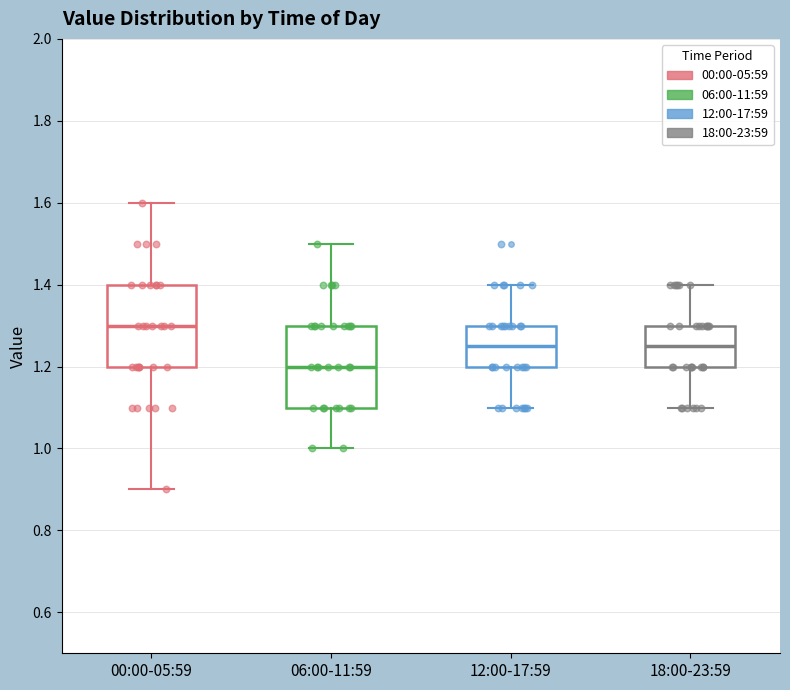

Reading left to right, transcribe this box plot: for each box, give where its median line is, the range the box spans, and where its two whiskers end, as read against the y-axis. The values are not printed on the chart, so give them approximately, as read against the axis.

00:00-05:59: median 1.30, box 1.20 to 1.40, whiskers 0.90 to 1.60
06:00-11:59: median 1.20, box 1.10 to 1.30, whiskers 1.00 to 1.50
12:00-17:59: median 1.26, box 1.20 to 1.30, whiskers 1.10 to 1.40
18:00-23:59: median 1.26, box 1.20 to 1.30, whiskers 1.10 to 1.40